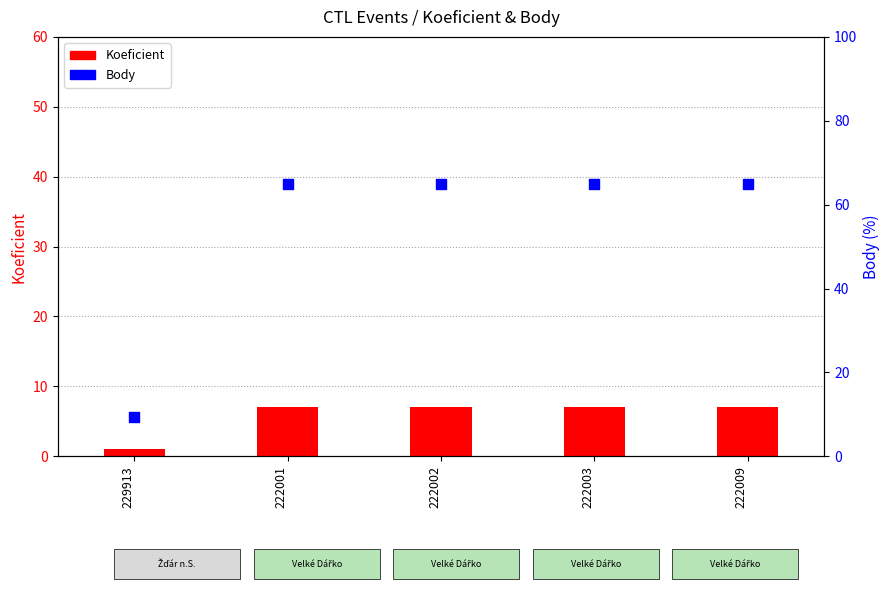

Which series contains the highest Y value?

Body